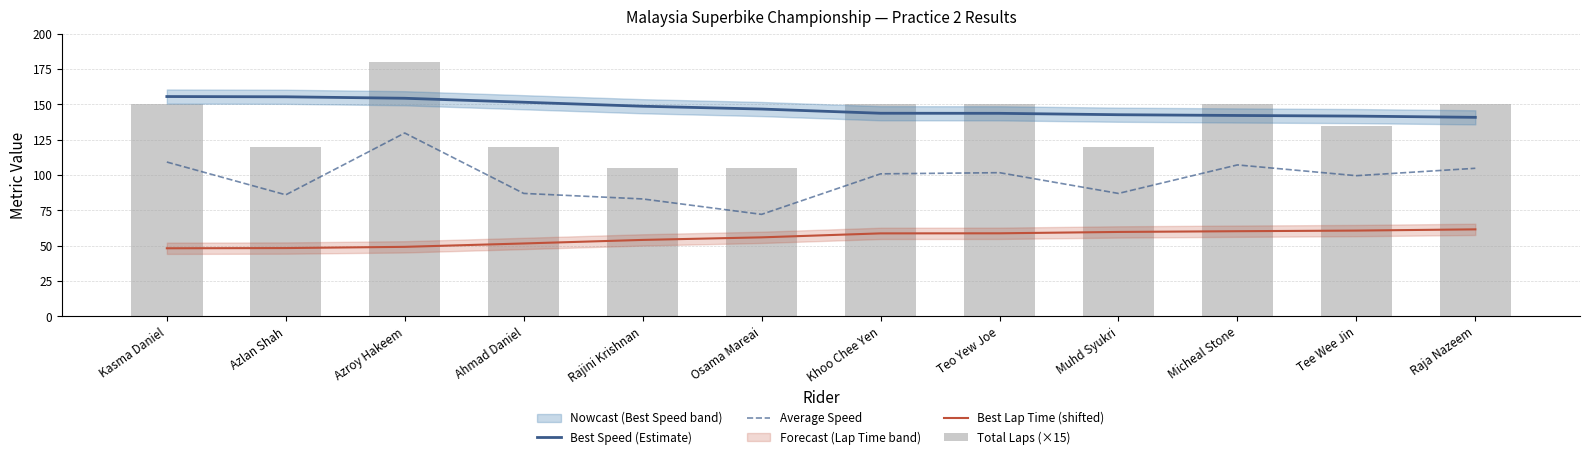

At how many categories does at least one series exceed 108?

12